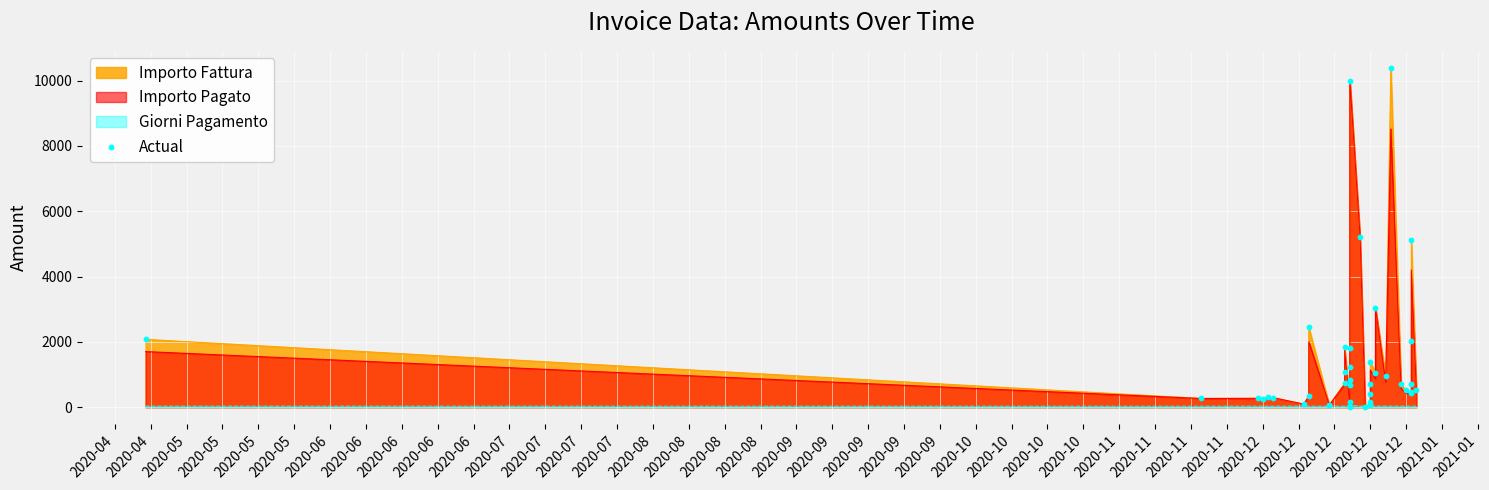

What is the change in value from 2020-08 to 2021-01?

+4284